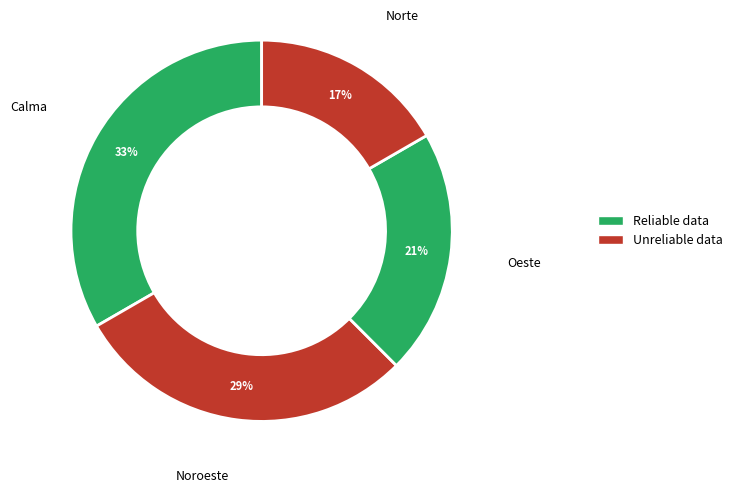

How many slices are in this pie chart?

4